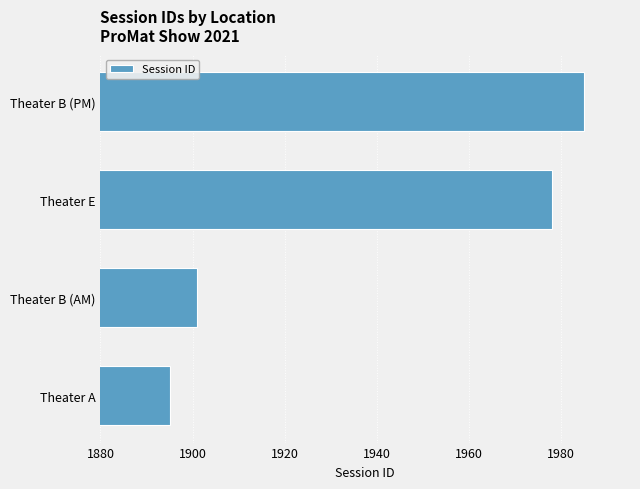

Approximately how many times larger is the value at Theater B (PM) compared to Theater E?

1.0